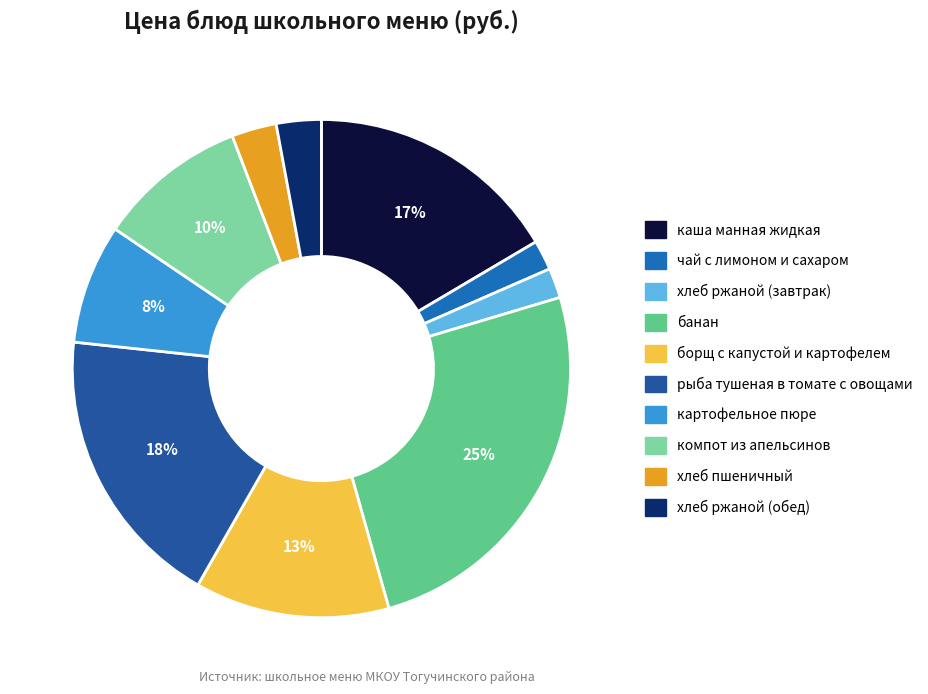

How many segments does this pie chart have?

10